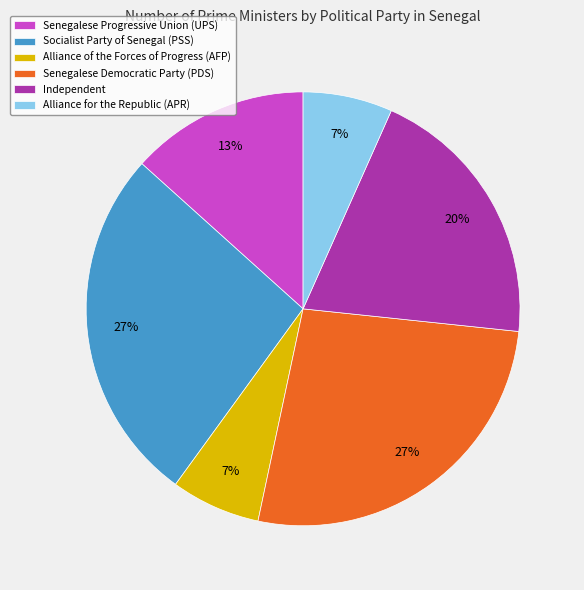

Between Alliance for the Republic (APR) and Senegalese Progressive Union (UPS), which is larger?

Senegalese Progressive Union (UPS)